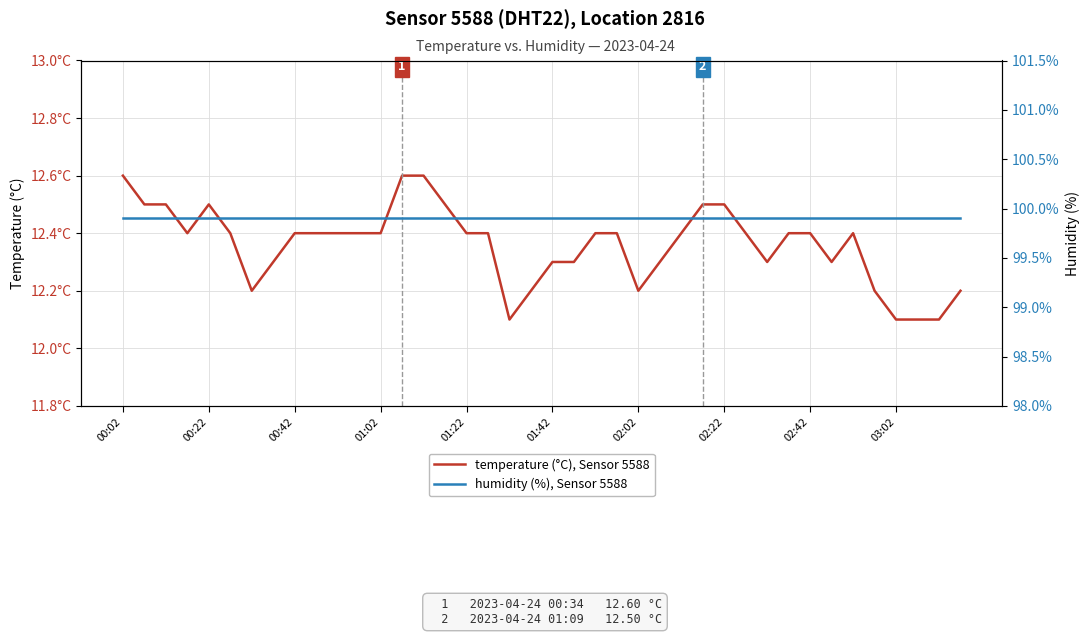

True or false: humidity (%), Sensor 5588 and temperature (°C), Sensor 5588 intersect in this chart.

False